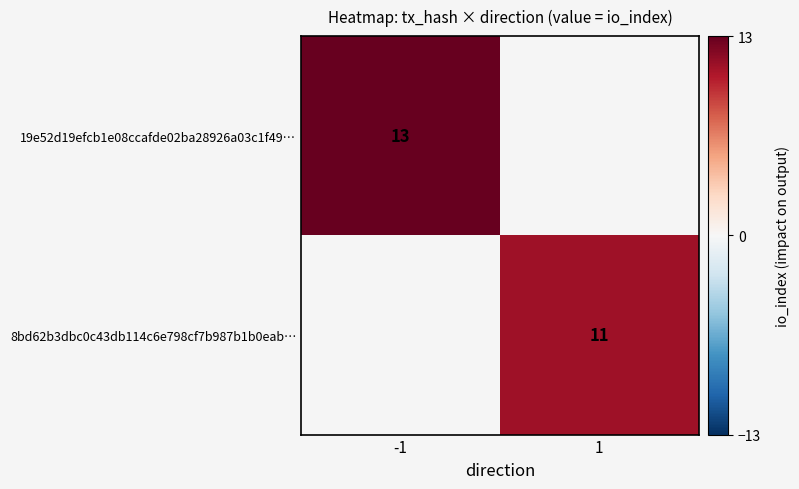

Is the value of 19e52d19efcb1e08ccafde02ba28926a03c1f49… at -1 greater than the value of 8bd62b3dbc0c43db114c6e798cf7b987b1b0eab… at 1?

Yes